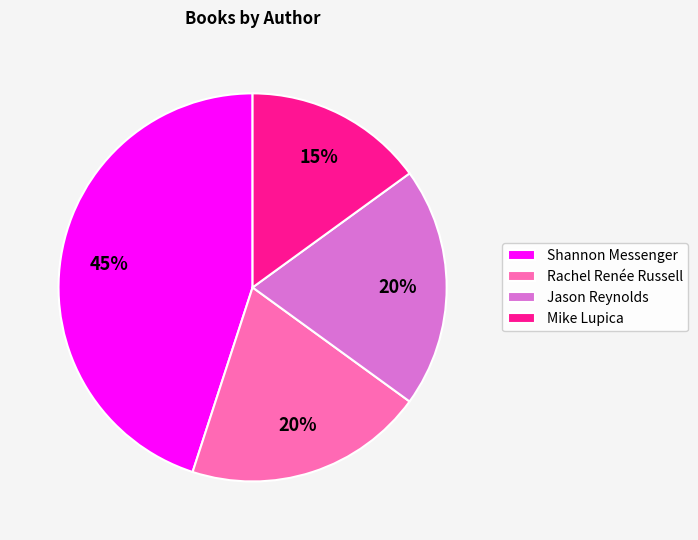

Between Mike Lupica and Shannon Messenger, which is larger?

Shannon Messenger